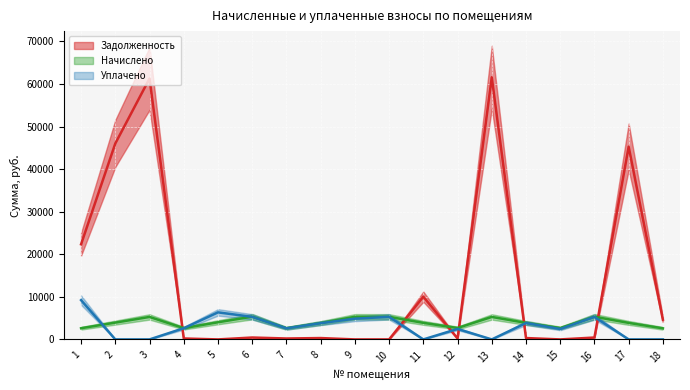

Rank the series by their maximum value, from lowest to highest.

nachisleno, uplacheno, zadolzhennost